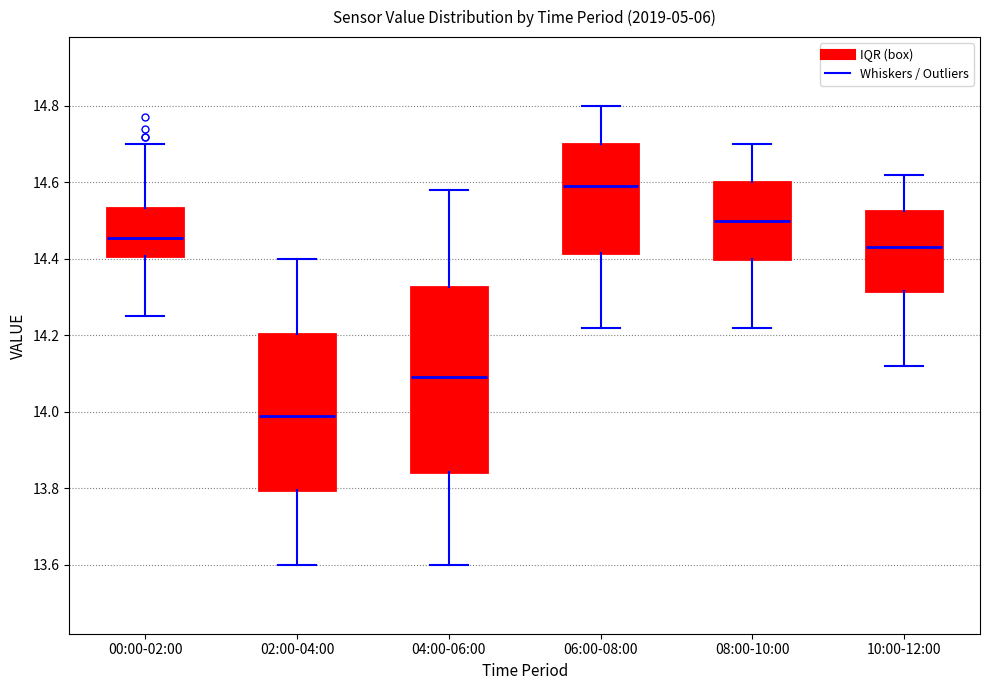

Which box has the lowest median line?

02:00-04:00